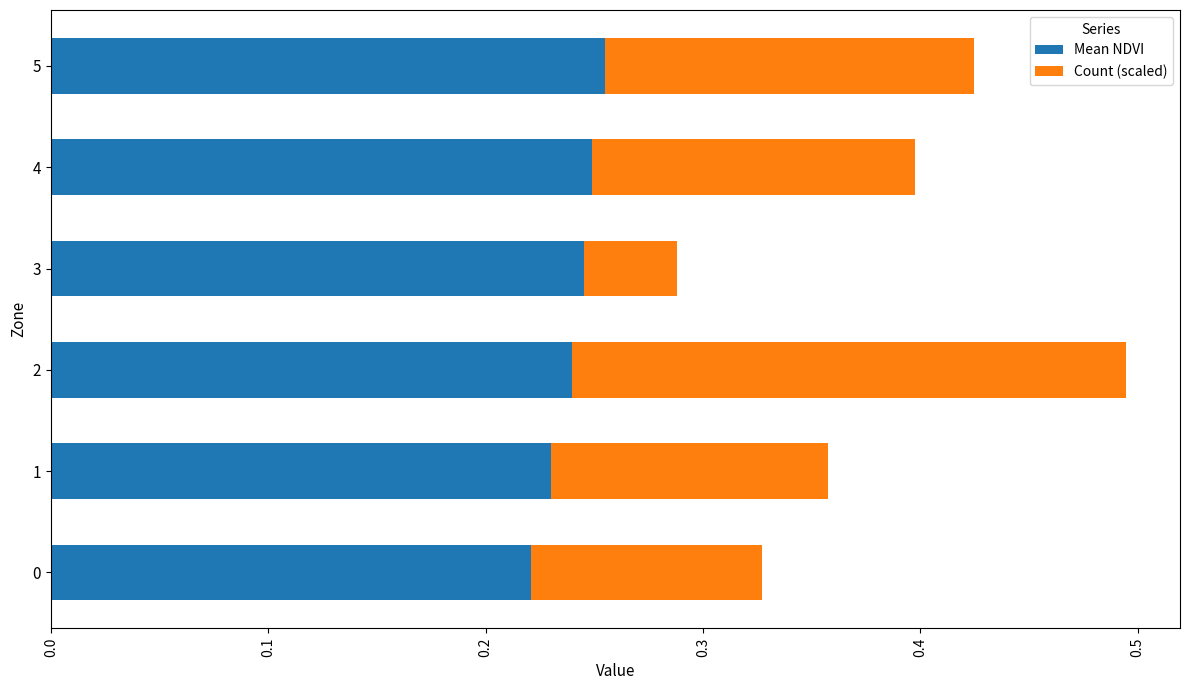

Count the Mean NDVI values in the range 0 to 1.

6